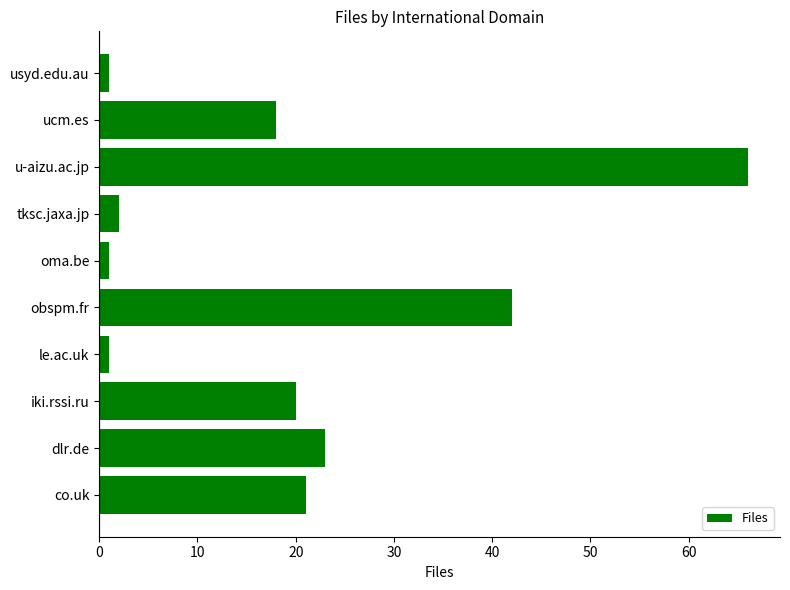

Which label corresponds to the largest value in the chart?

u-aizu.ac.jp